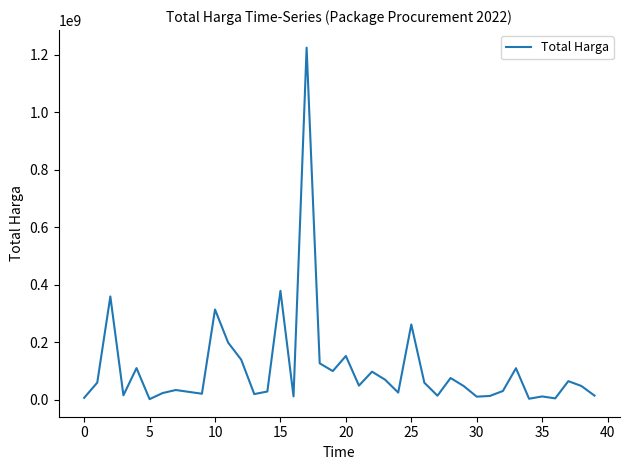

What is the difference between the maximum and minimum values?

1222286250